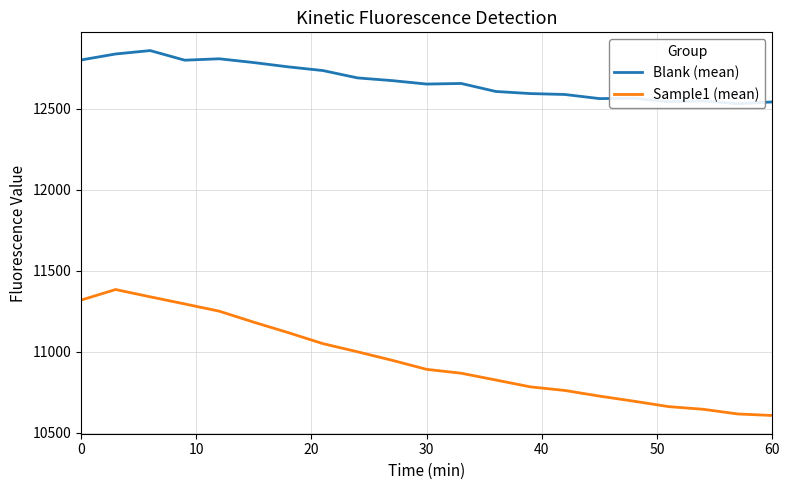

Rank the series by their average value, from lowest to highest.

Sample1 (mean), Blank (mean)